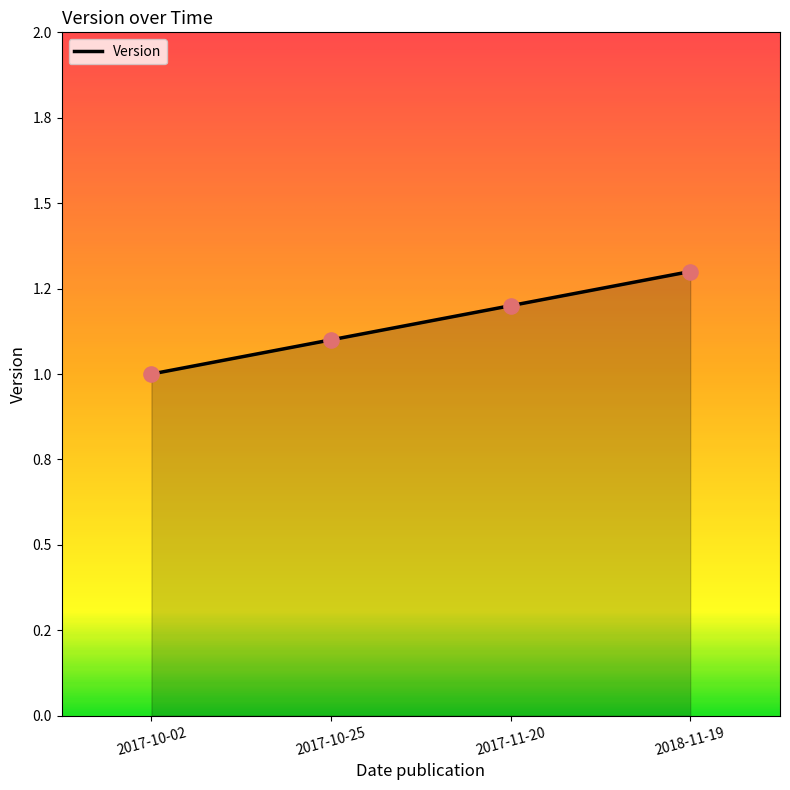

Does the chart have visible grid lines?

No